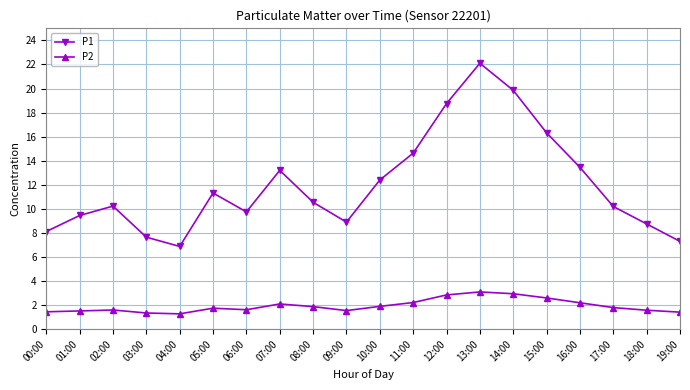

What is the minimum value shown in the chart?

1.3